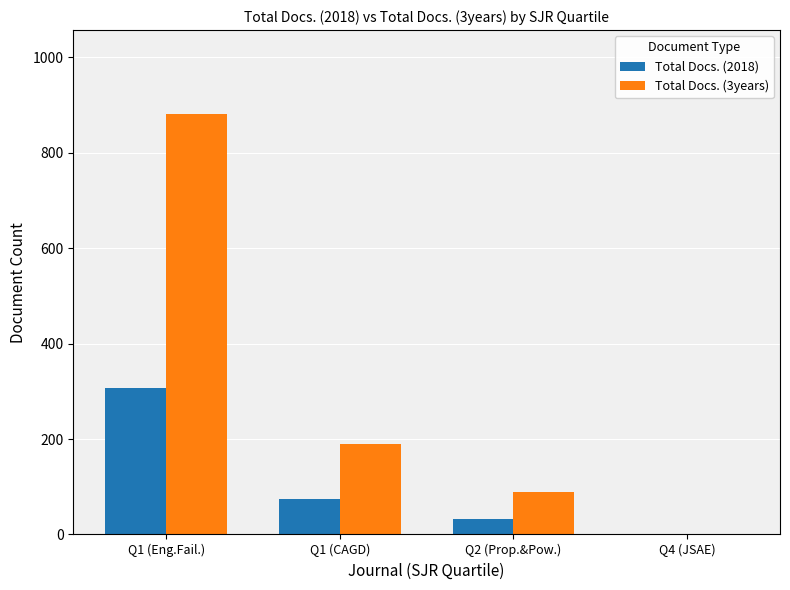

Which series has the largest total across all categories?

Total Docs. (3years)